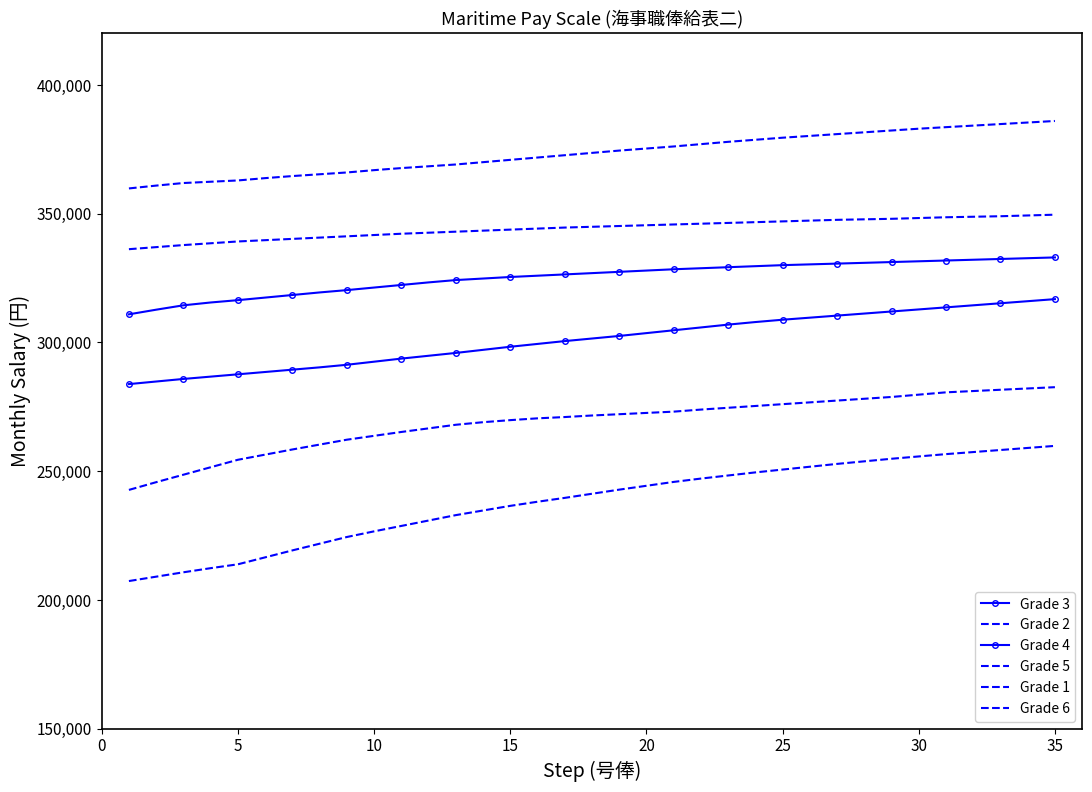

True or false: Grade 3 has more than 2 interior local peaks.

False